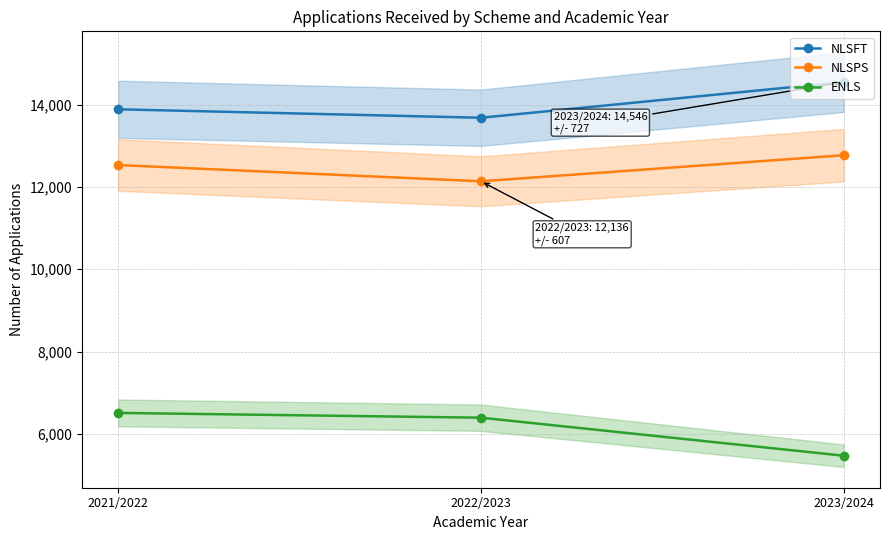

Which series has the largest total across all categories?

NLSFT